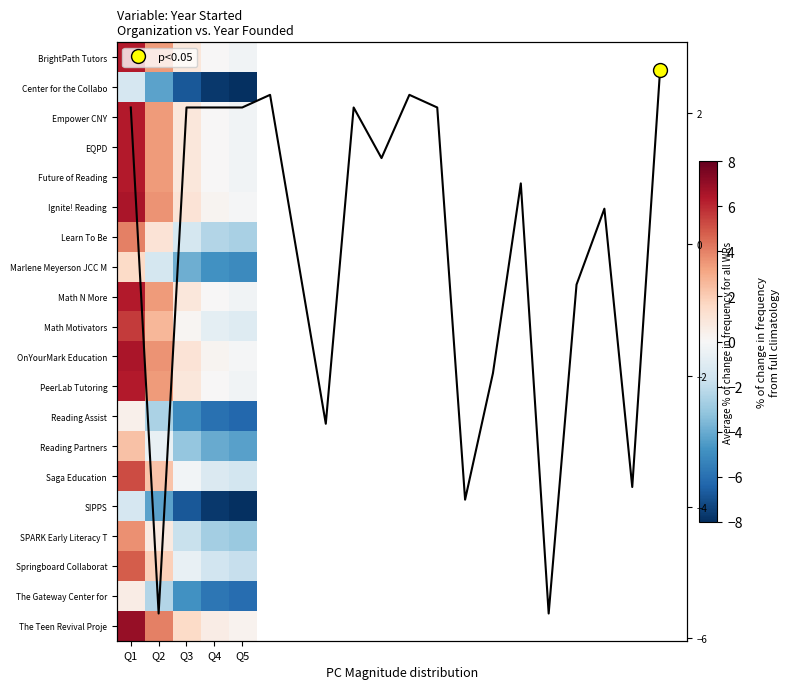

What is the difference between the highest and lowest values at Q5?

8.3